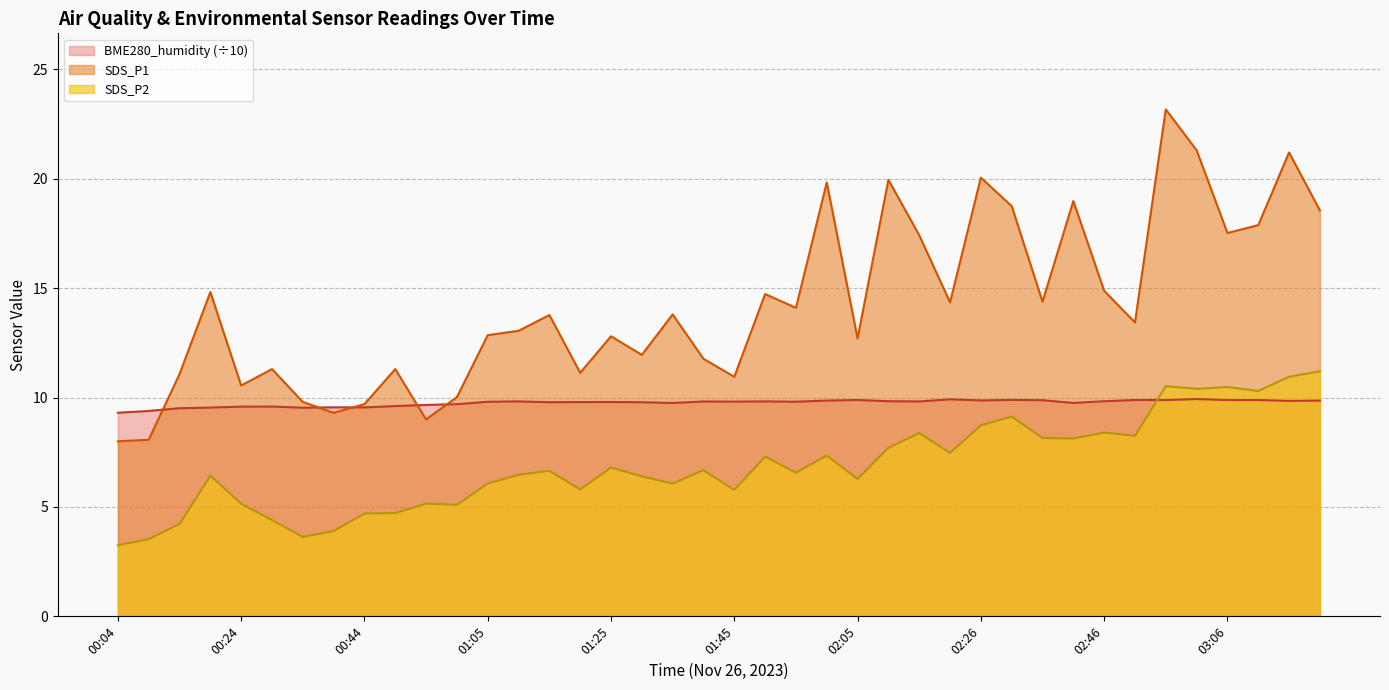

What is the value of the SDS_P1 point at the 26th from the left?

19.9